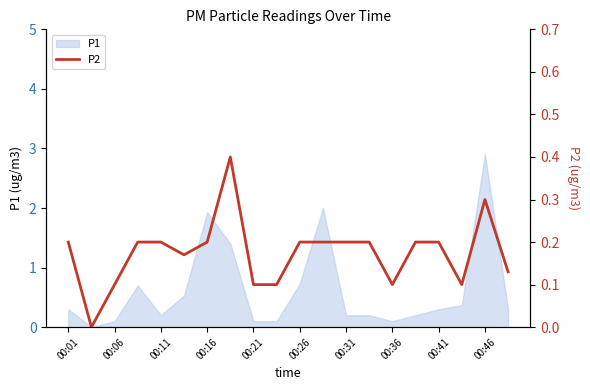

At which label does P1 reach its peak?

00:46